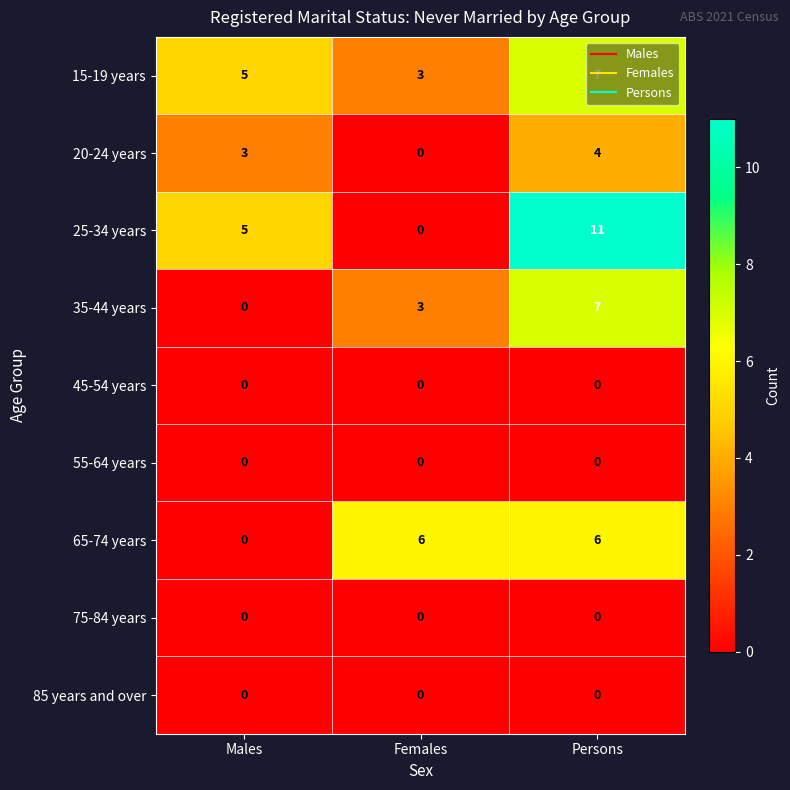

What is the difference between the maximum and minimum values in the 15-19 years series?

4